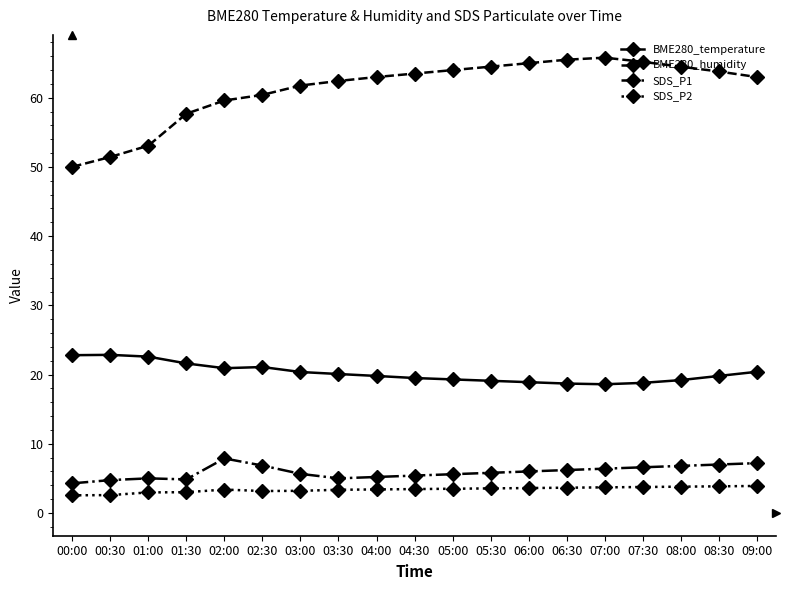

The value of BME280_humidity at 01:00 is 53.1. True or false?

True